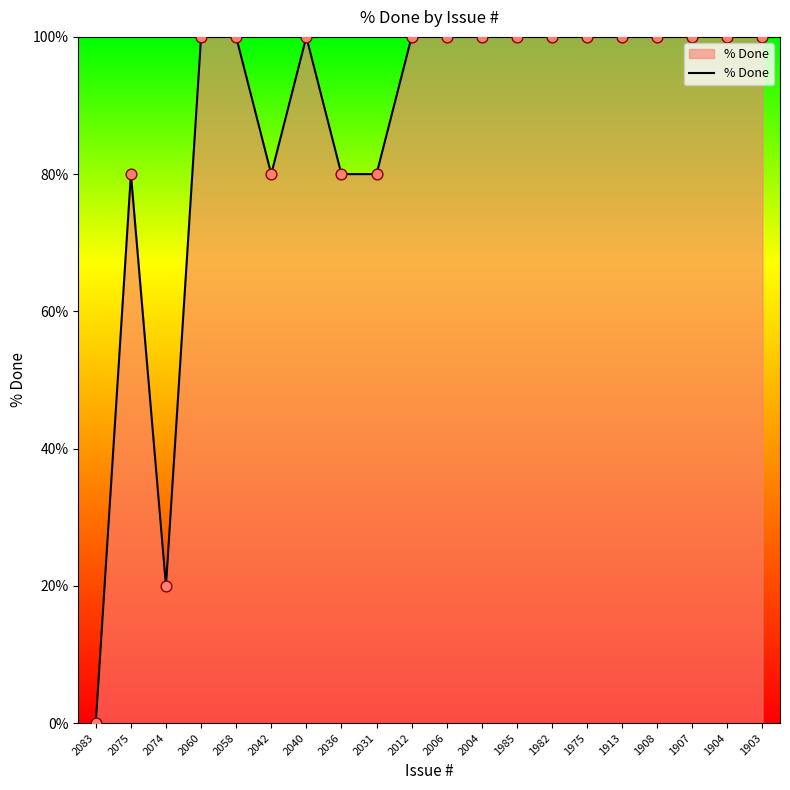

Approximately how many times larger is the value at 2060 compared to 1907?

1.0